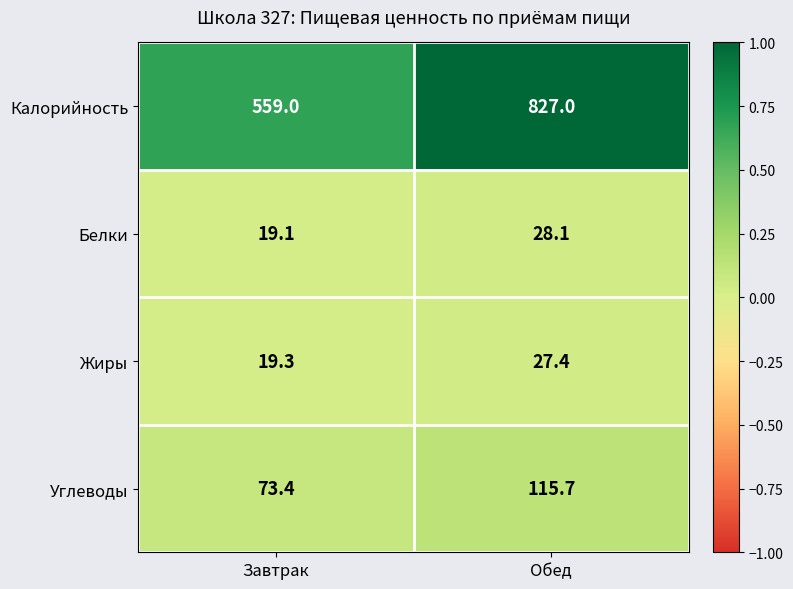

What is the total value across all series at Обед?

998.2